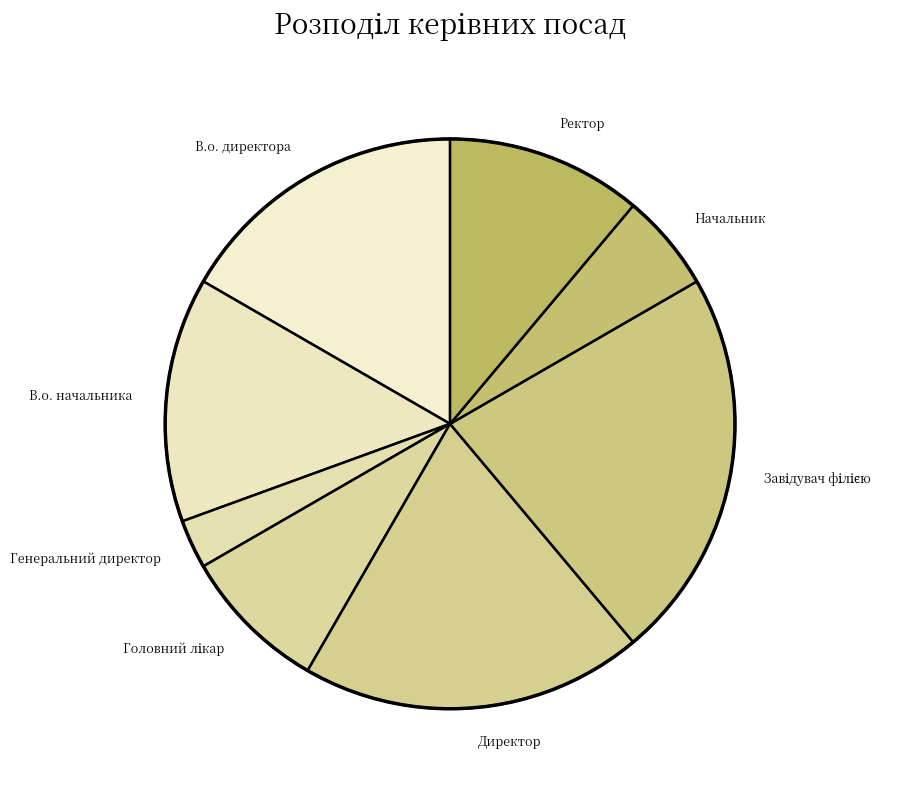

Do В.о. начальника and В.о. директора together represent more than half of the pie?

No